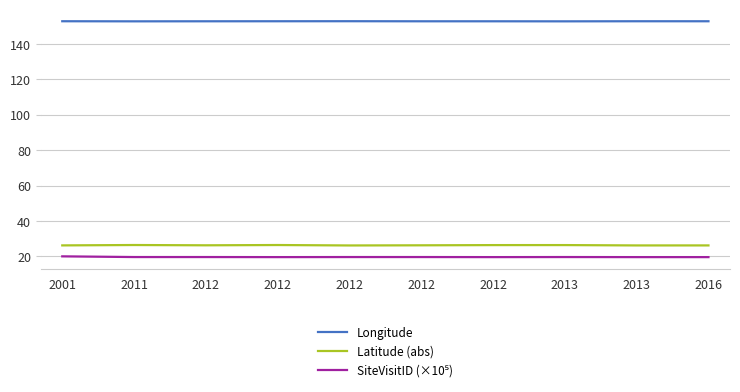

How many categories are shown in the chart?

10